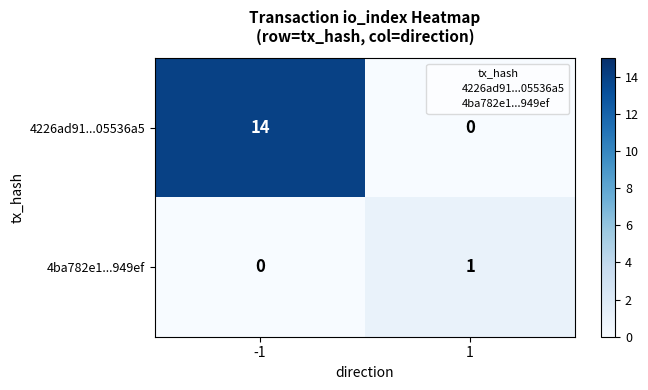

The 4ba782e1...949ef series shows 0 at -1. True or false?

True